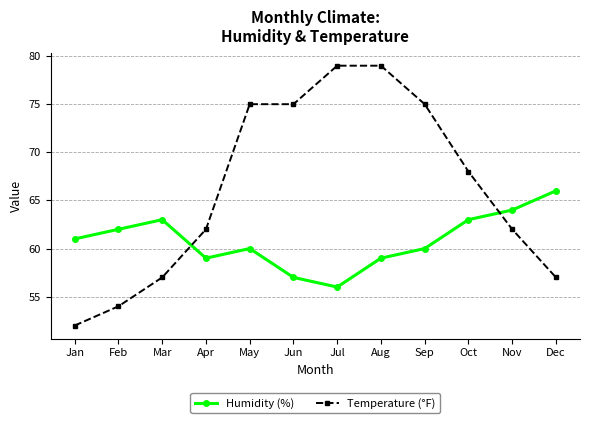

Is the value of Humidity (%) at Mar greater than the value of Temperature (°F) at Dec?

Yes